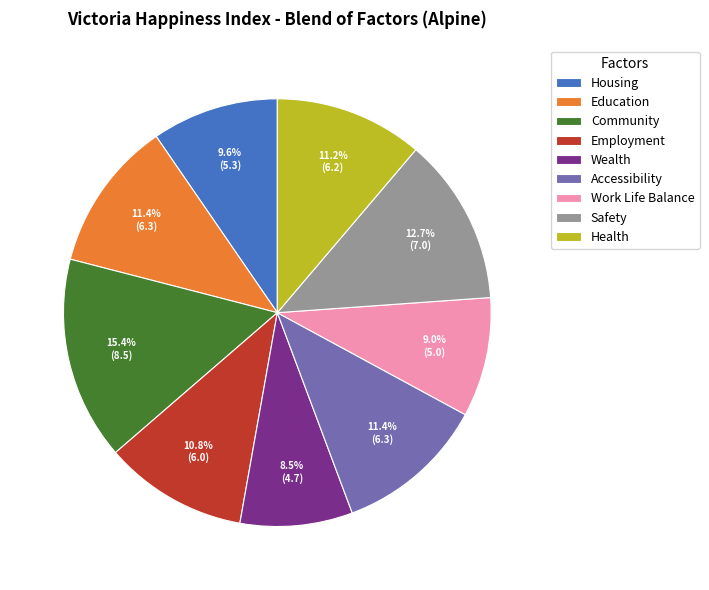

To the nearest percent, what is the average slice percentage?

11%